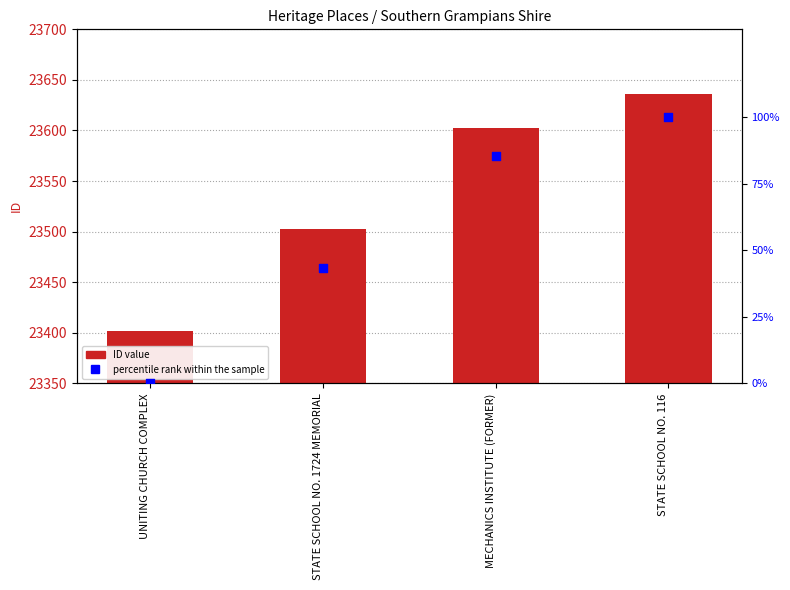

Which series reaches the minimum Y coordinate?

percentile rank within the sample